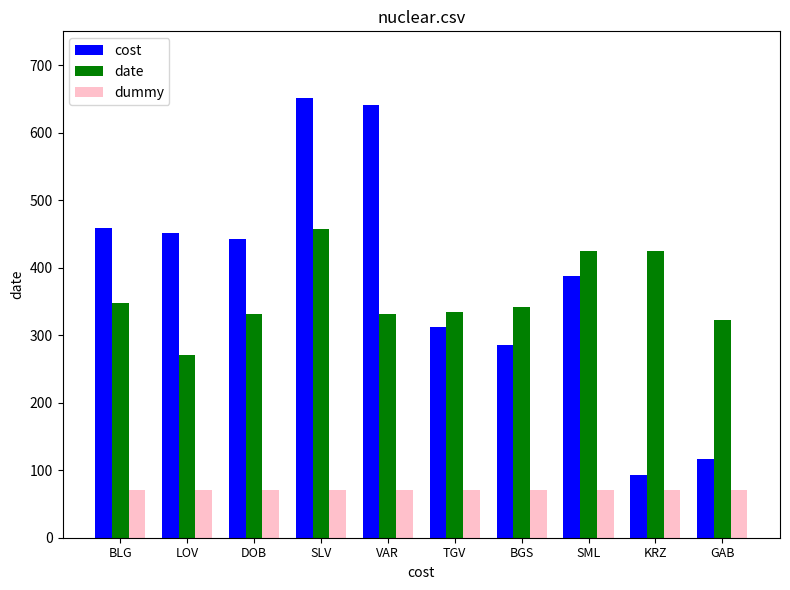

What is the sum of the date values at VAR and SLV?

788